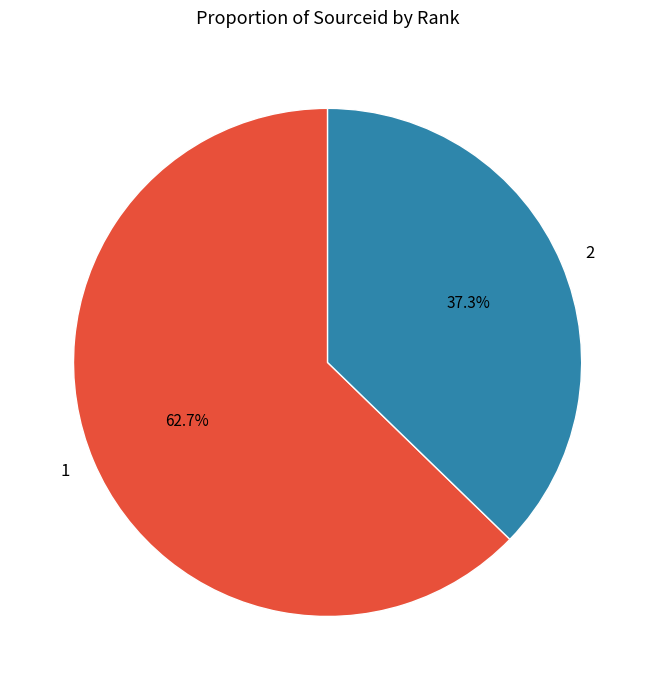

How much of the chart is everything except 2?

62.7%